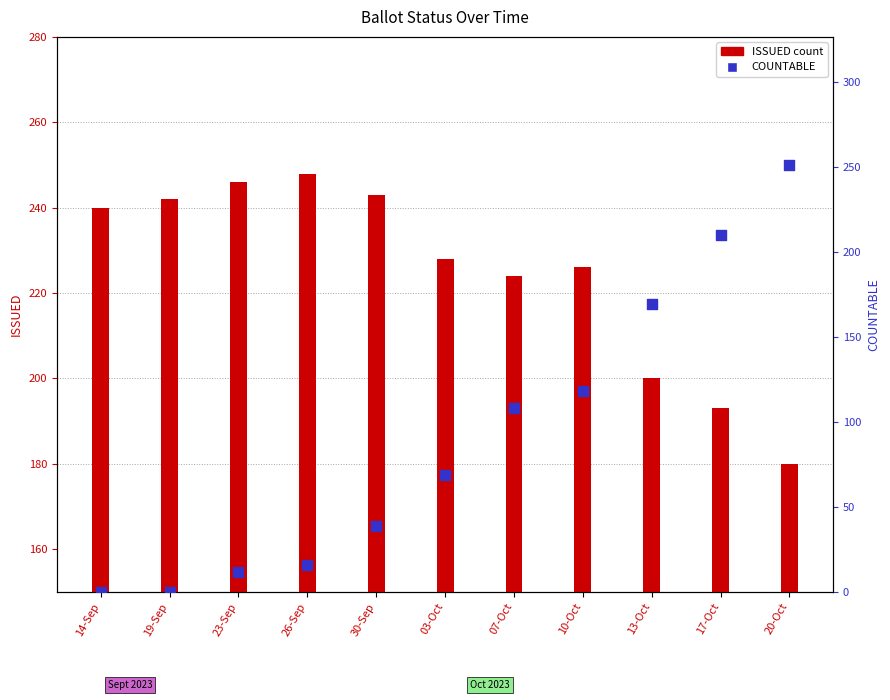

What are all the series names shown in the legend?

ISSUED, COUNTABLE